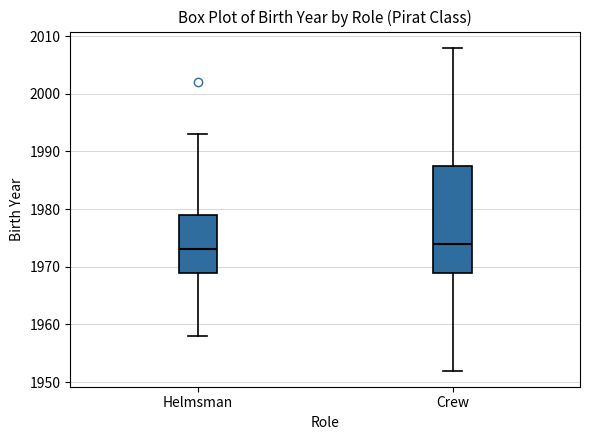

Reading left to right, read every box against the y-axis: the position of its median line, the range the box covers, and the ends of its whiskers. The values are not printed on the chart, so give them approximately, as read against the axis.

Helmsman: median 1973, box 1969 to 1979, whiskers 1958 to 1993
Crew: median 1974, box 1969 to 1988, whiskers 1952 to 2008